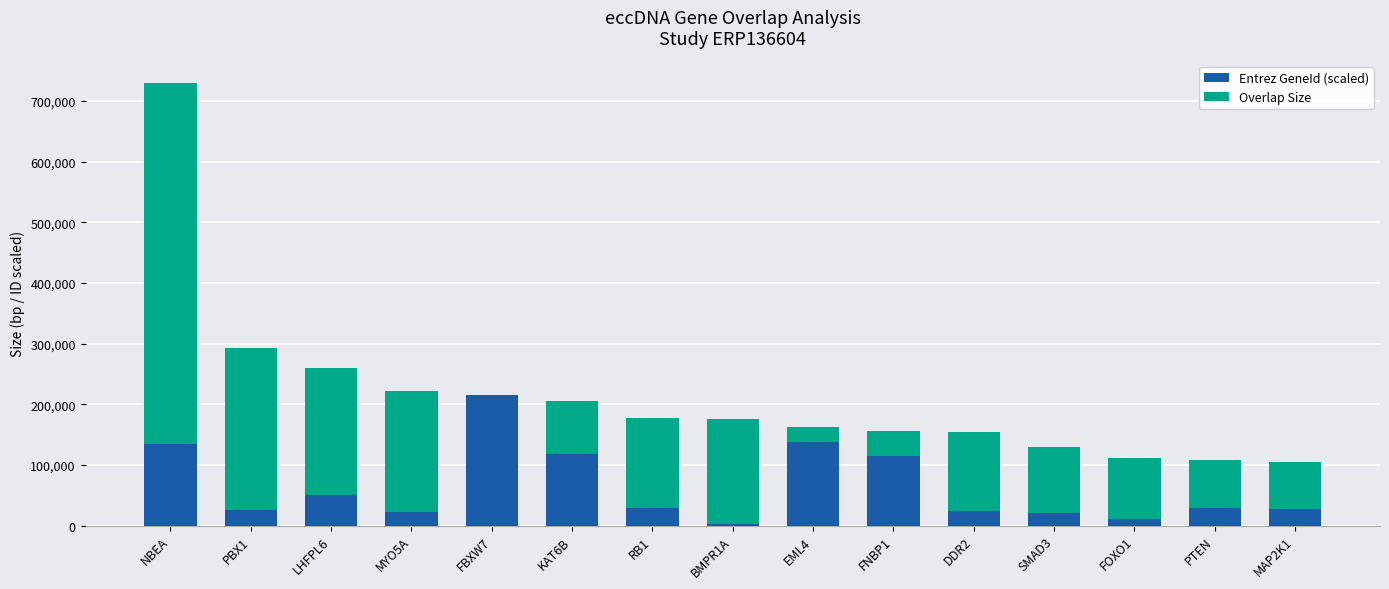

The value of Entrez GeneId (scaled) at NBEA is 175951. True or false?

False